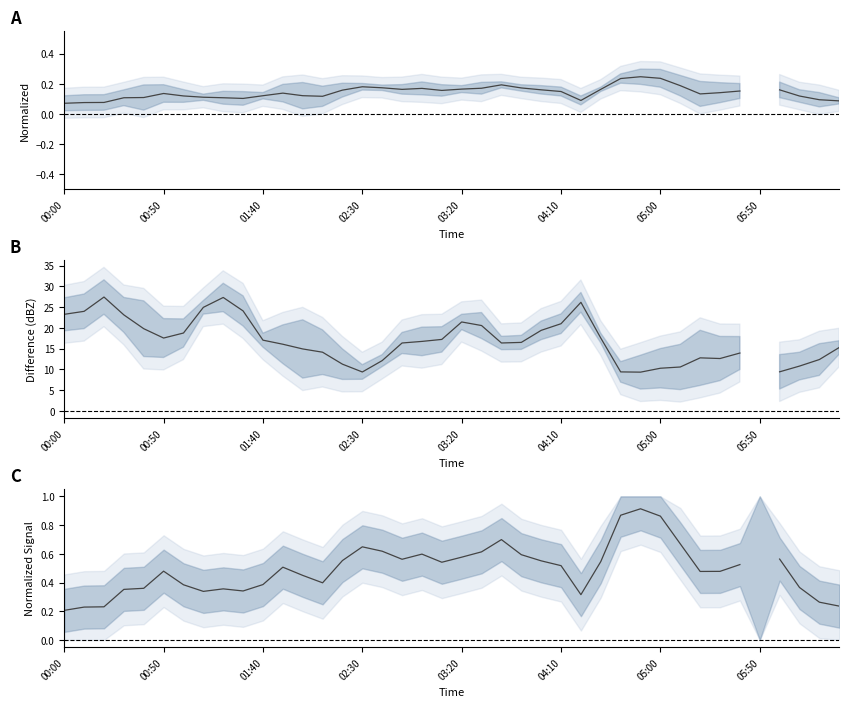

At how many categories does at least one series exceed 8?

39